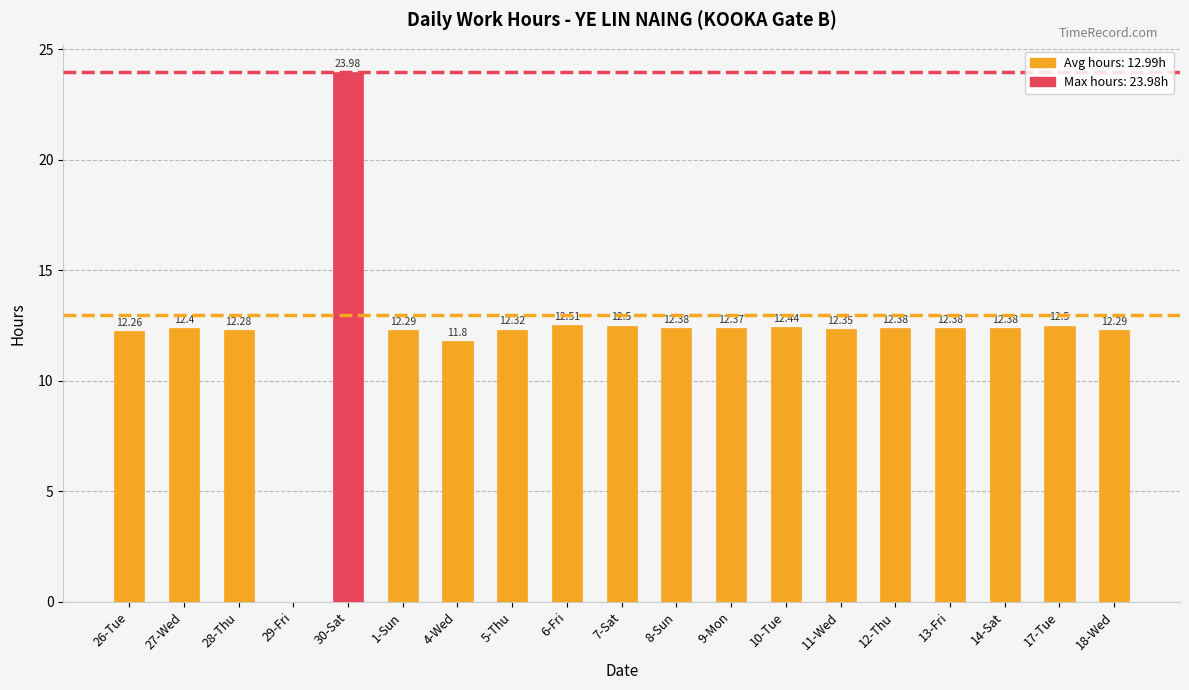

What is the ratio of the value at 4-Wed to the value at 5-Thu?

1.0